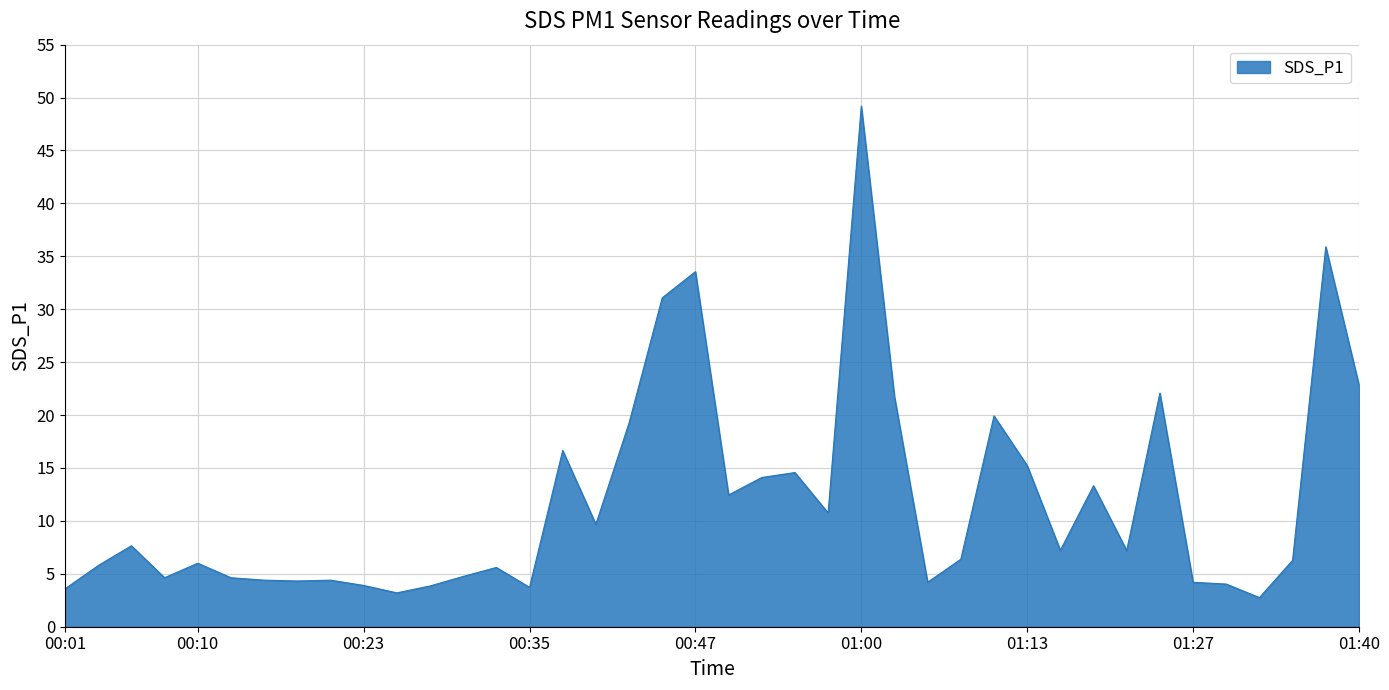

What is the maximum value shown in the chart?

49.2